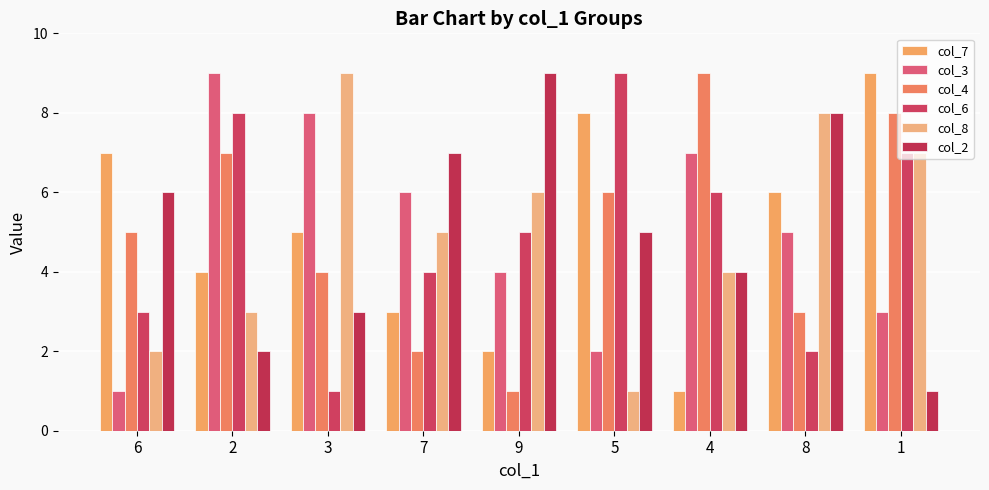

Which series changed the most between 7 and 5?

col_7